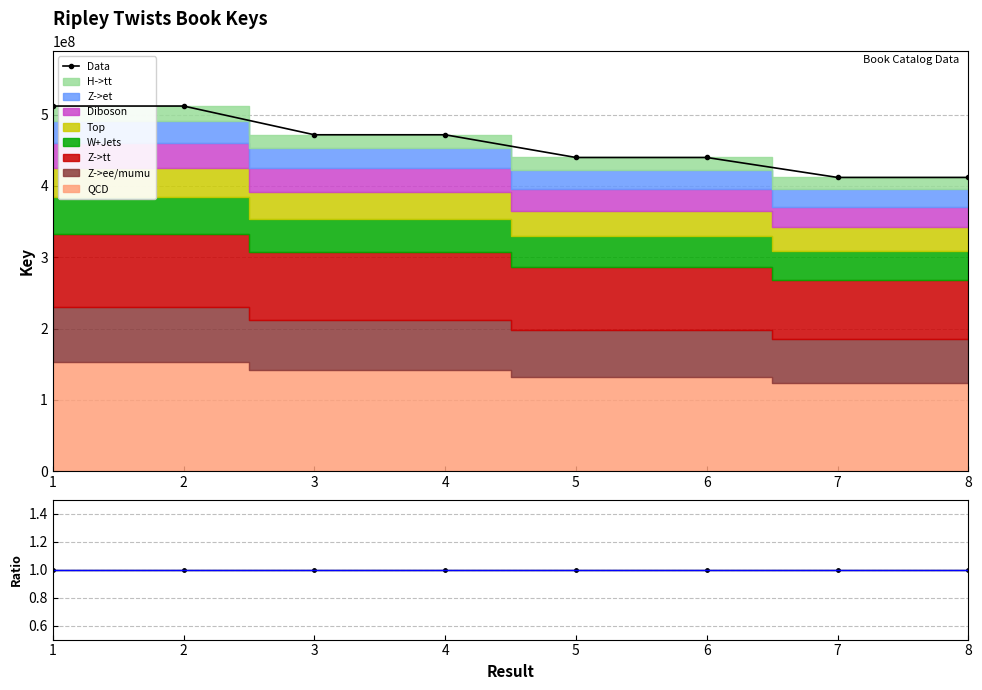

Where does the Data series first go above 471726238?

1